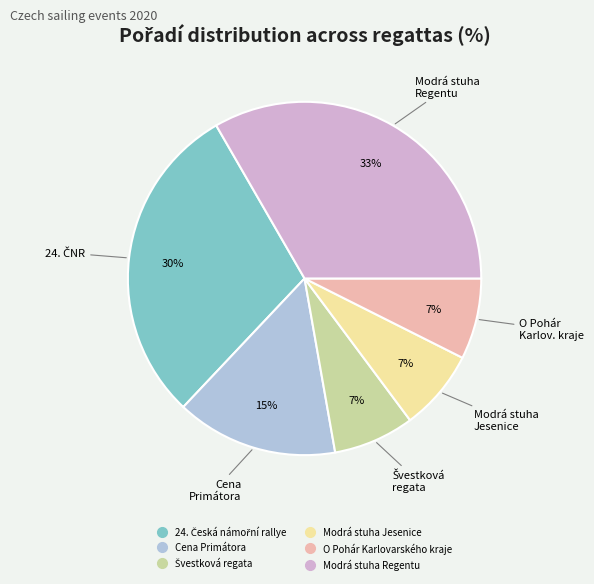

How many slices are in this pie chart?

6